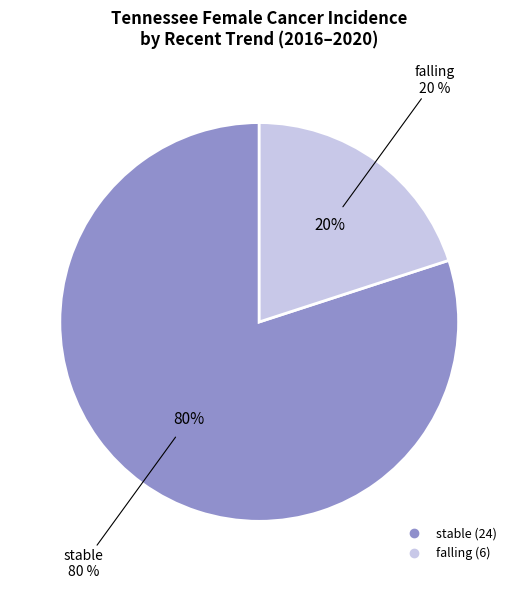

Combined, what portion of the pie is falling and stable?

100.0%